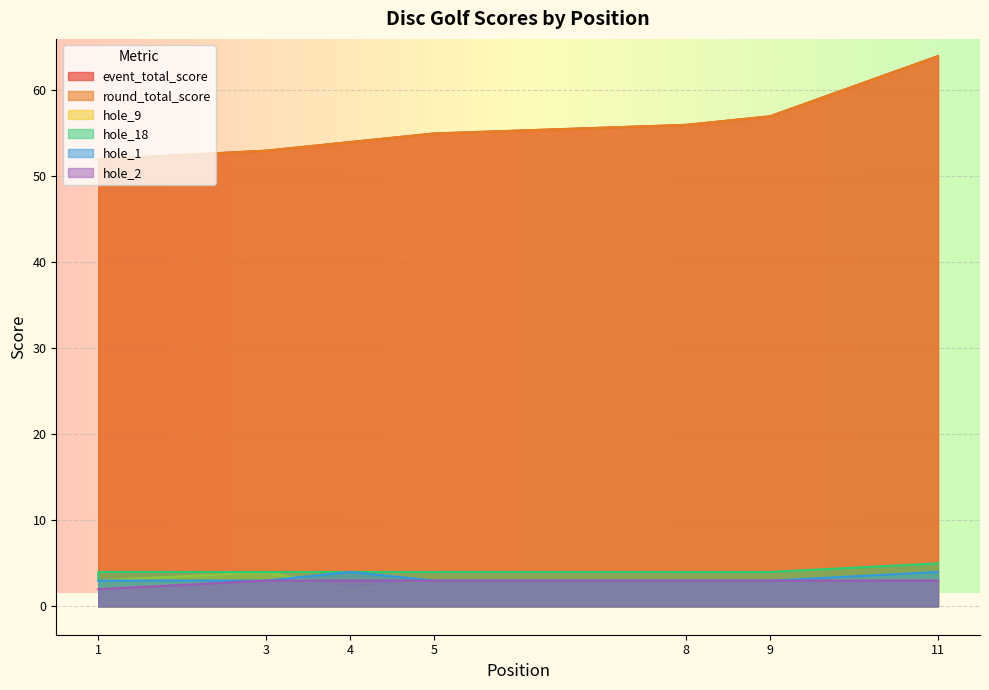

Where is hole_1 nearest to the value 3?

1